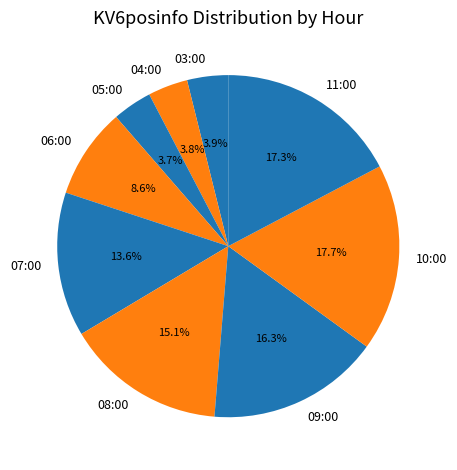

Does 06:00 account for over 50% of the chart?

No